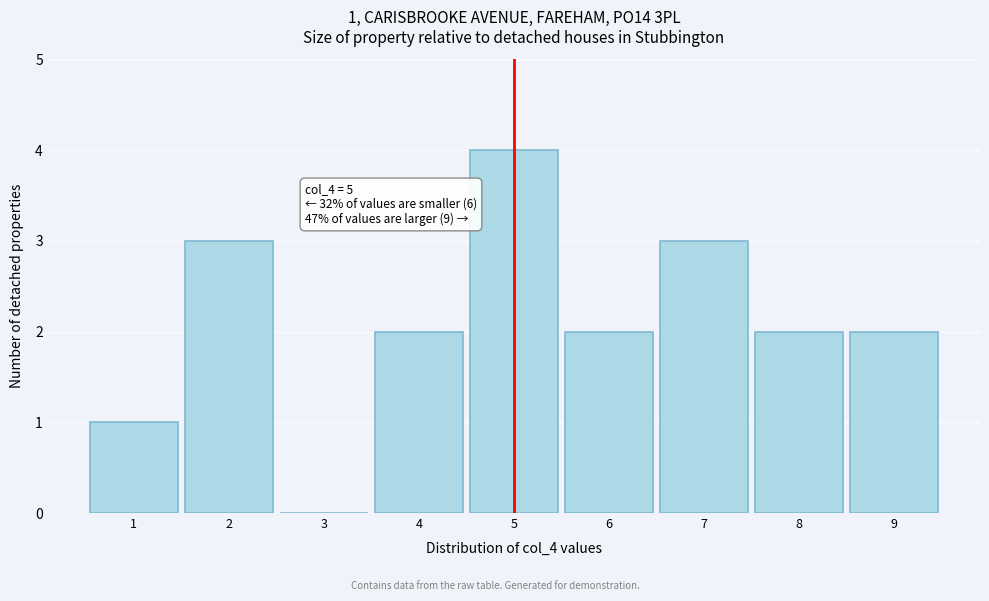

Over which range of the x-axis is the bar tallest?

4.5 to 5.5